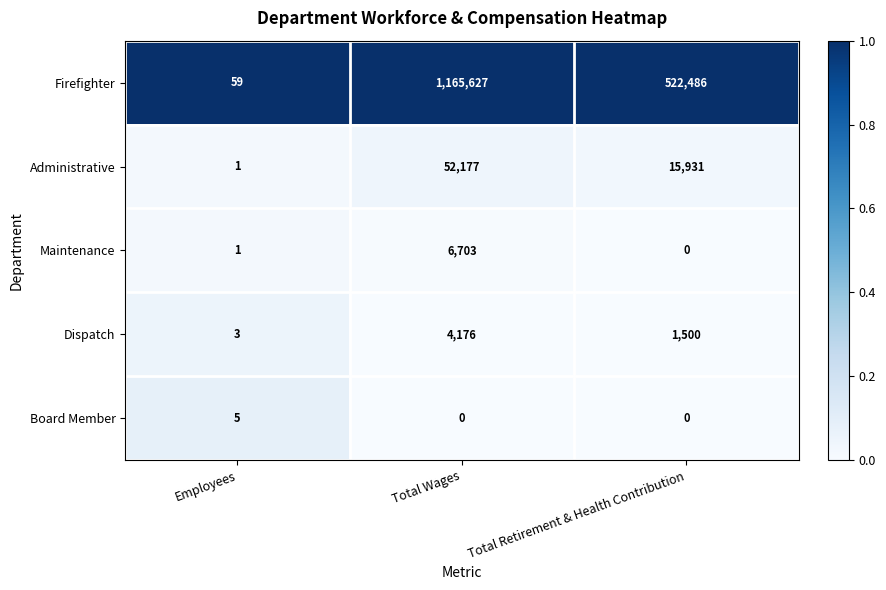

What is the maximum value shown in the chart?

1165627